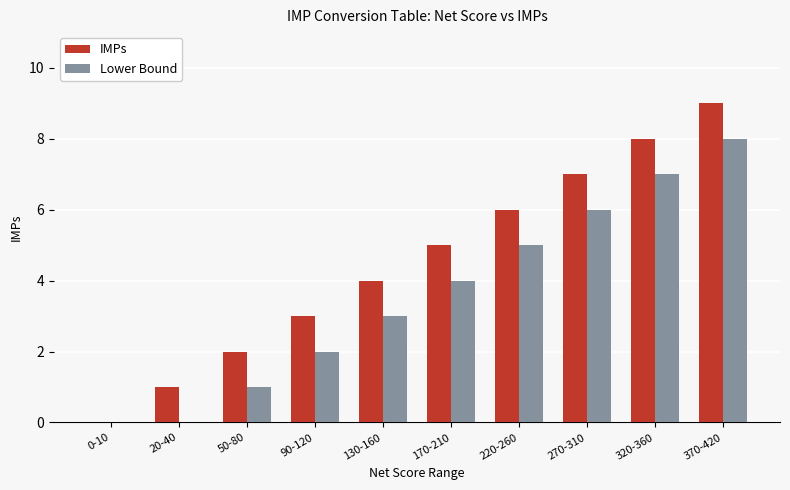

At which category is the sum across all series the highest?

370-420